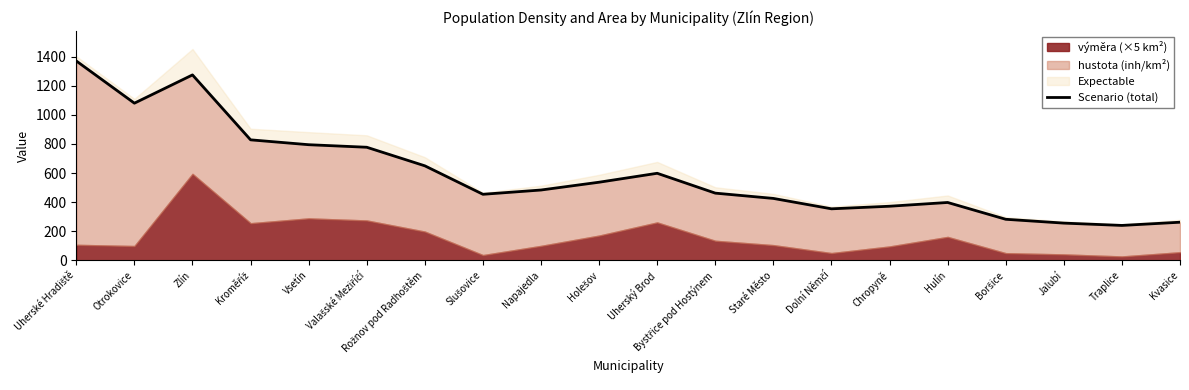

Rank the categories by value from lowest to highest.

Traplice, Jalubí, Kvasice, Boršice, Dolní Němčí, Chropyně, Hulín, Staré Město, Slušovice, Bystřice pod Hostýnem, Napajedla, Holešov, Uherský Brod, Rožnov pod Radhoštěm, Valašské Meziříčí, Vsetín, Kroměříž, Otrokovice, Zlín, Uherské Hradiště